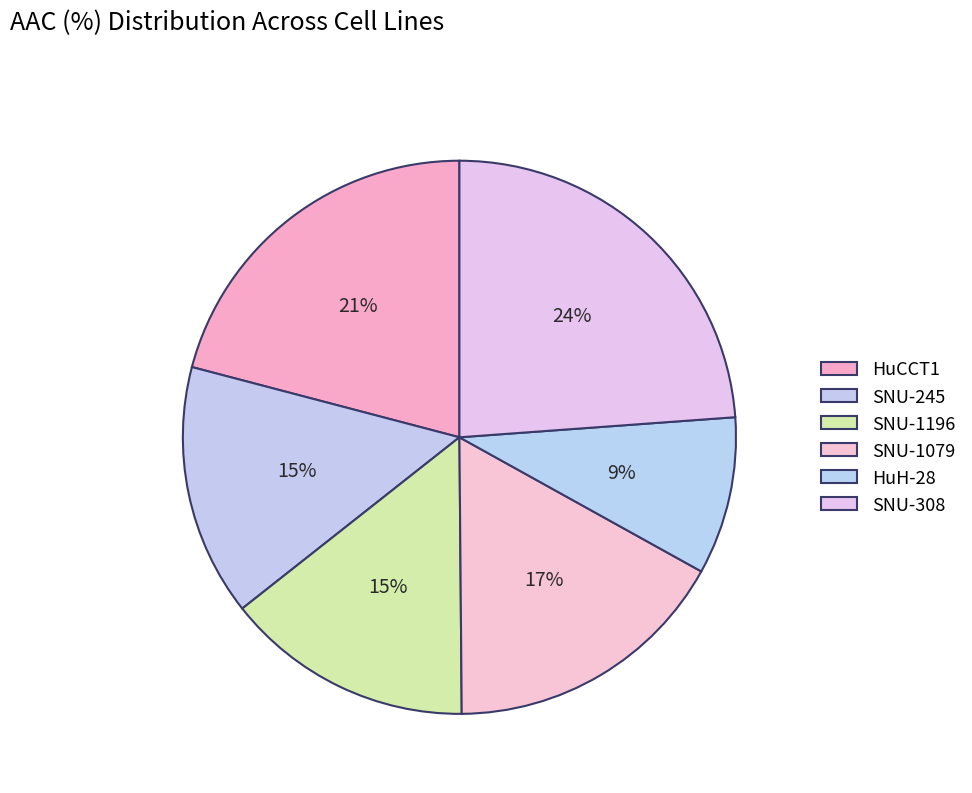

Does any single category account for the majority?

No